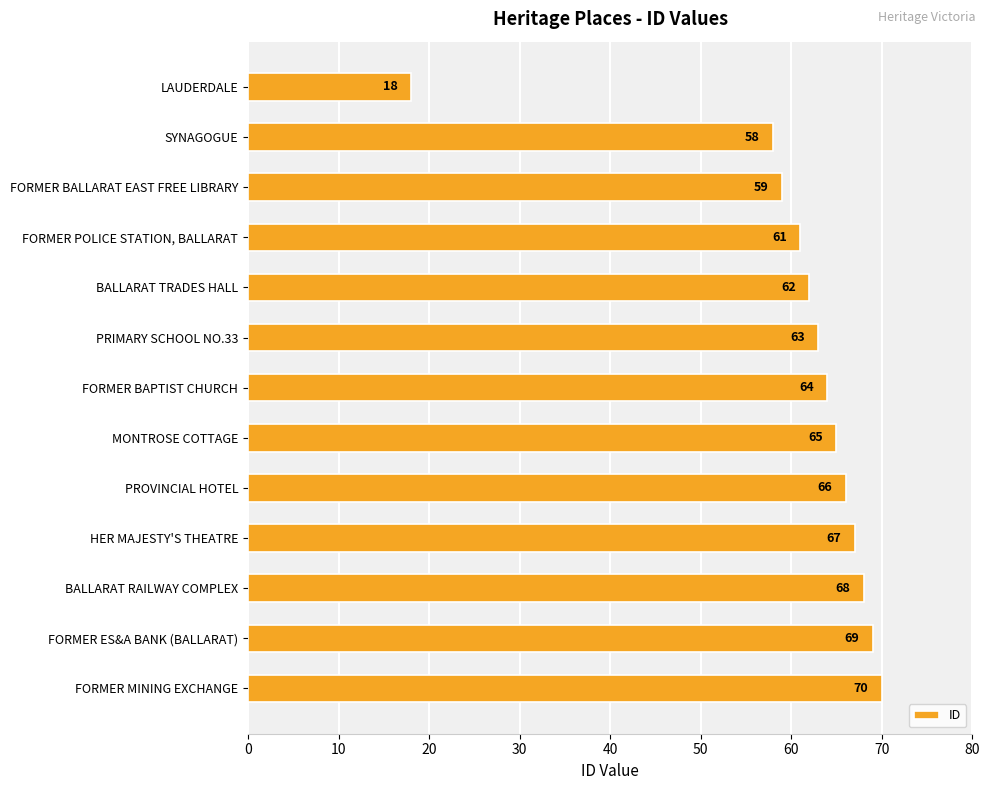

What is the difference between the maximum and minimum values?

52